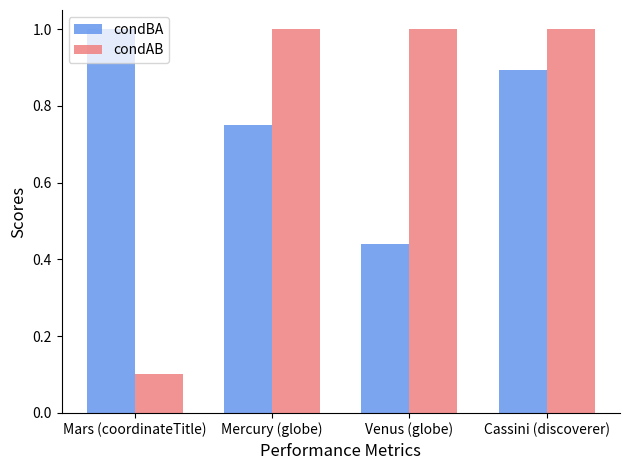

At Mercury (globe), list the series in order from largest to smallest.

condAB, condBA